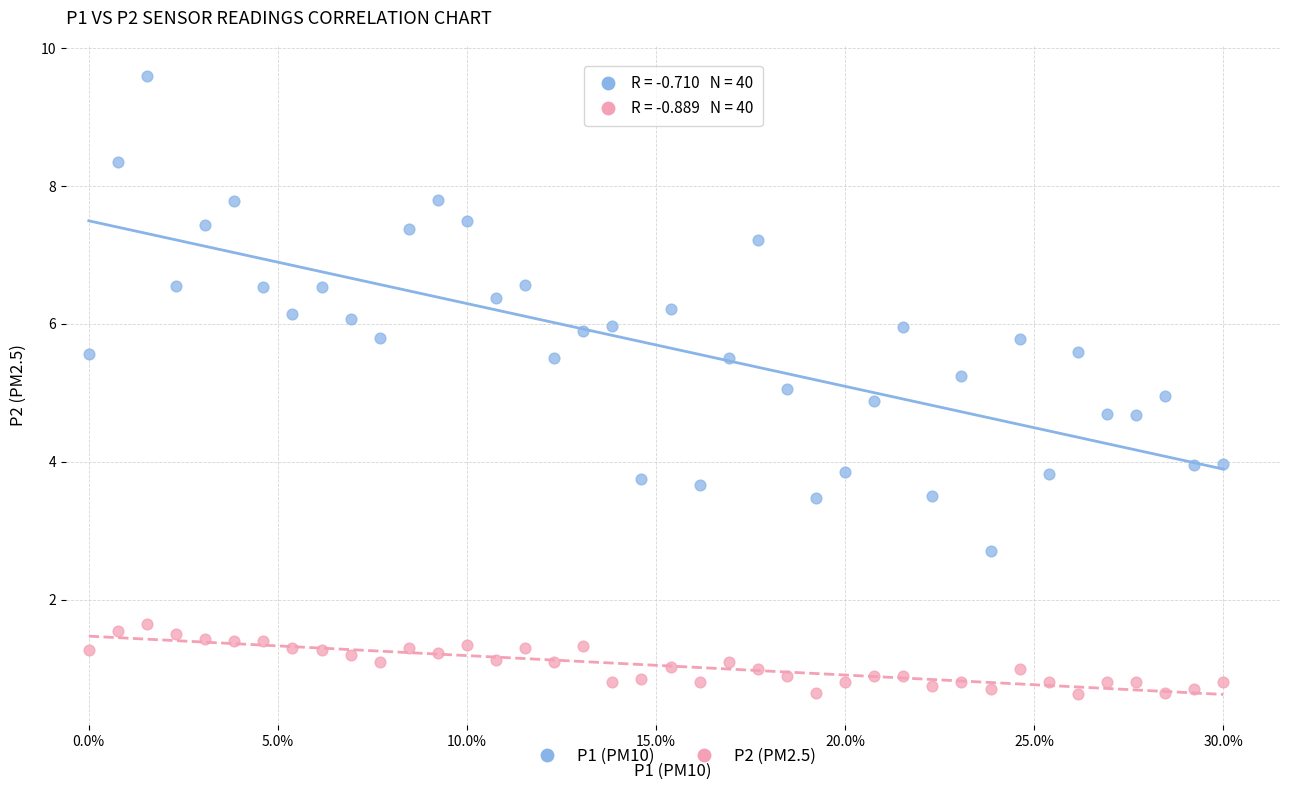

Which series contains the highest Y value?

P1 (PM10)